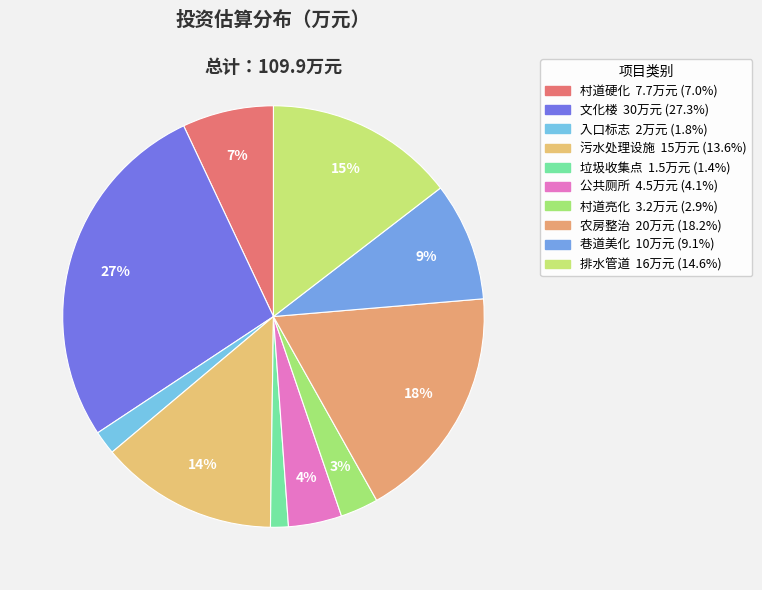

Is there a majority slice in this chart?

No